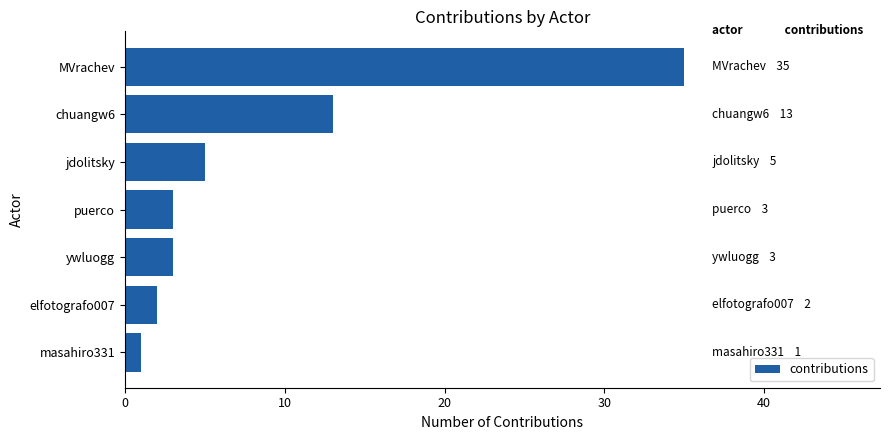

What is the difference between the maximum and minimum values?

34